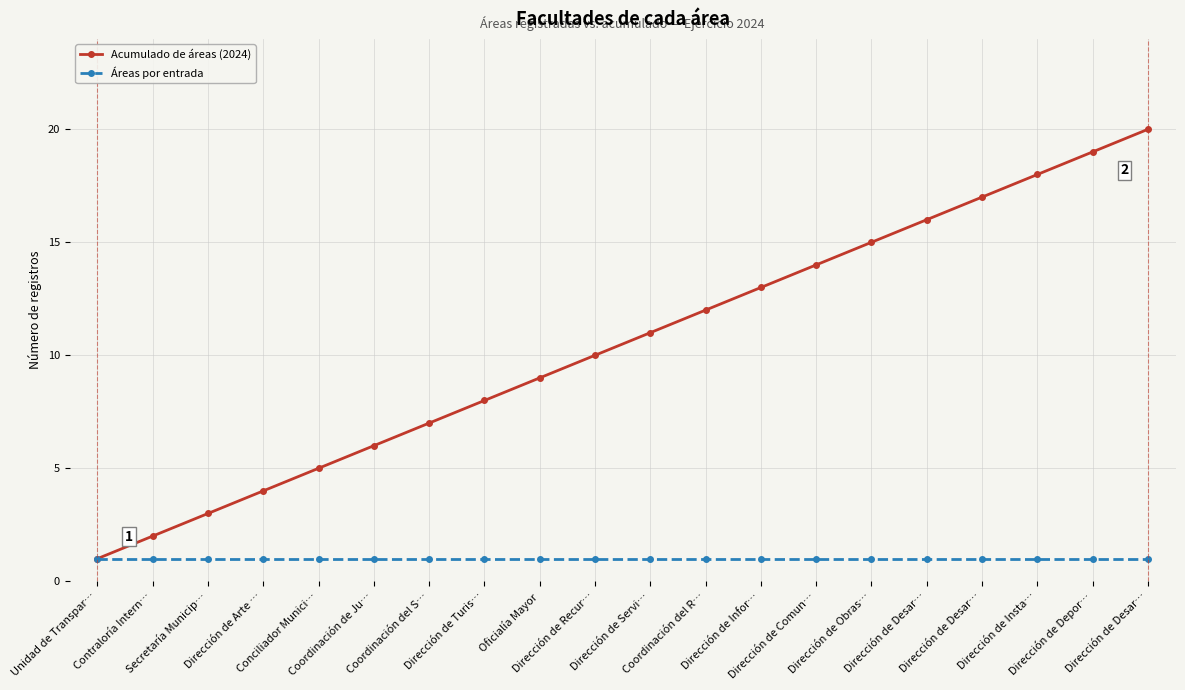

Count the number of data series in this chart.

2